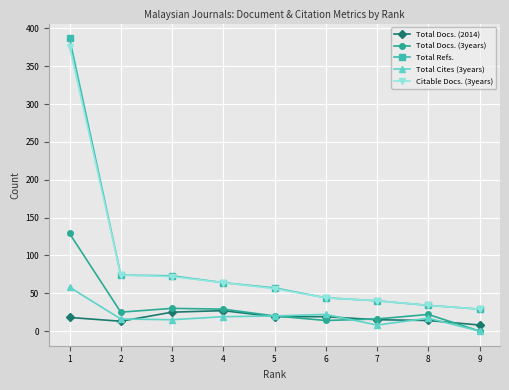

True or false: Total Refs. and Total Docs. (3years) intersect in this chart.

False